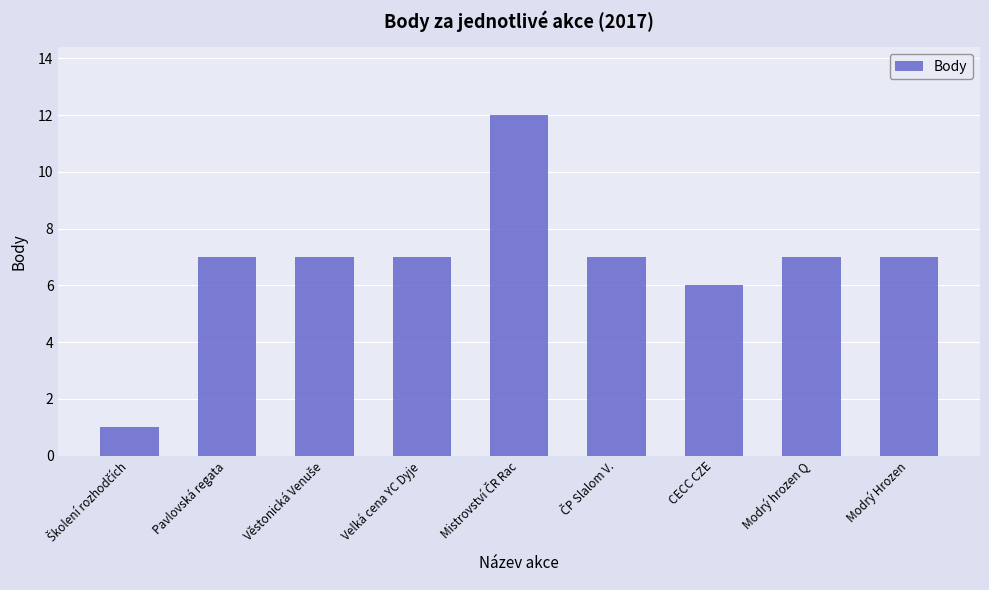

Reading right to left, list all the values displayed in this chart.

7	7	6	7	12	7	7	7	1